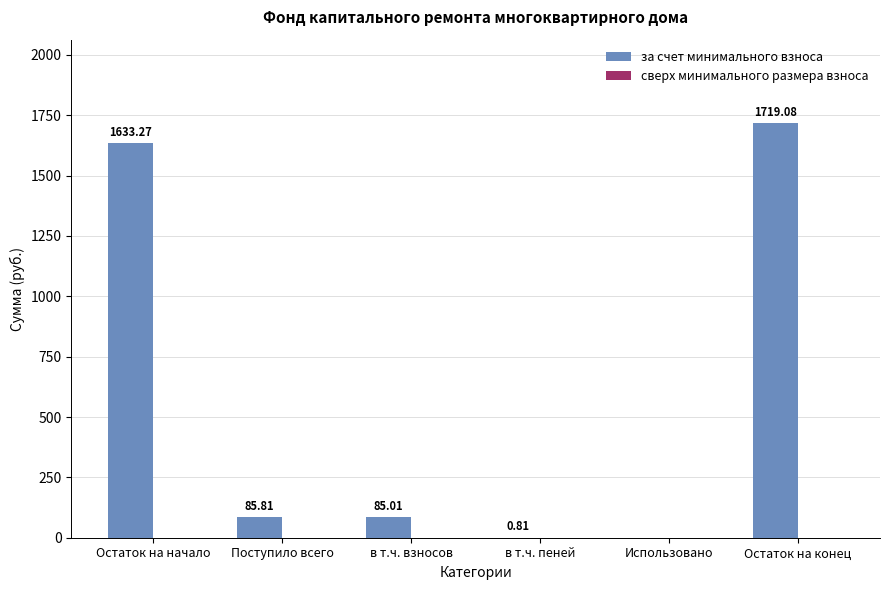

Approximately how many times larger is the value at в т.ч. взносов compared to Поступило всего?

1.0